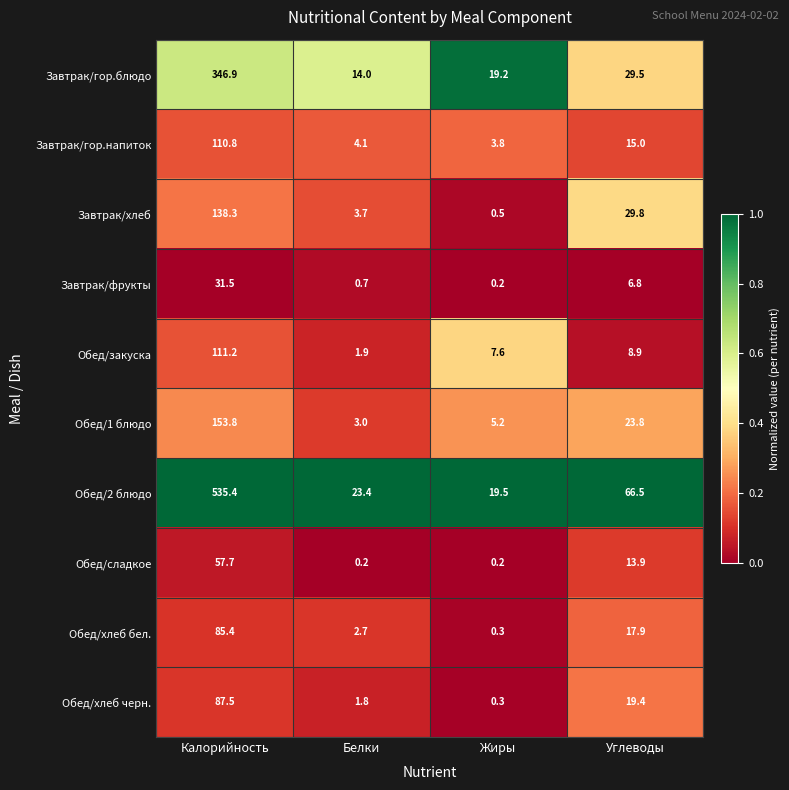

Rank the series by their maximum value, from lowest to highest.

Завтрак/фрукты, Обед/сладкое, Обед/хлеб бел., Обед/хлеб черн., Завтрак/гор.напиток, Обед/закуска, Завтрак/хлеб, Обед/1 блюдо, Завтрак/гор.блюдо, Обед/2 блюдо